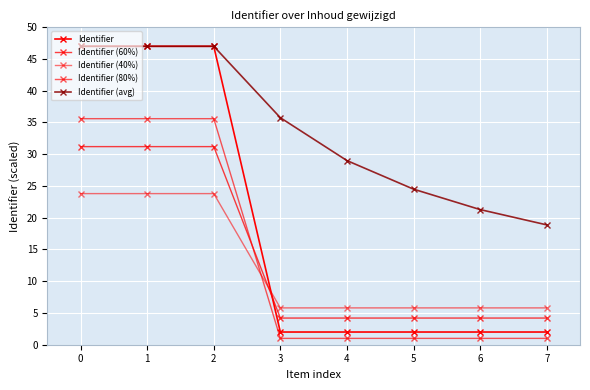

Reading right to left, list all the values displayed in this chart.

Identifier: 2.0	2.0	2.0	2.0	2.0	47.0	47.0	47.0
Identifier (60%): 4.2	4.2	4.2	4.2	4.2	31.2	31.2	31.2
Identifier (40%): 5.8	5.8	5.8	5.8	5.8	23.8	23.8	23.8
Identifier (80%): 1.0	1.0	1.0	1.0	1.0	35.6	35.6	35.6
Identifier (avg): 18.9	21.3	24.5	29.0	35.7	47.0	47.0	47.0